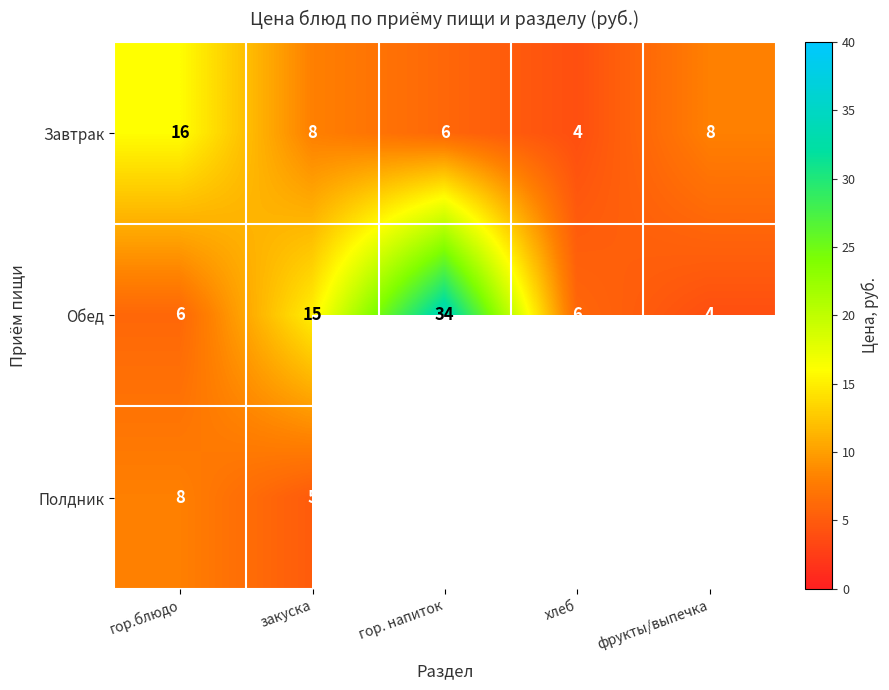

Which category has the lowest value in the Завтрак series?

хлеб